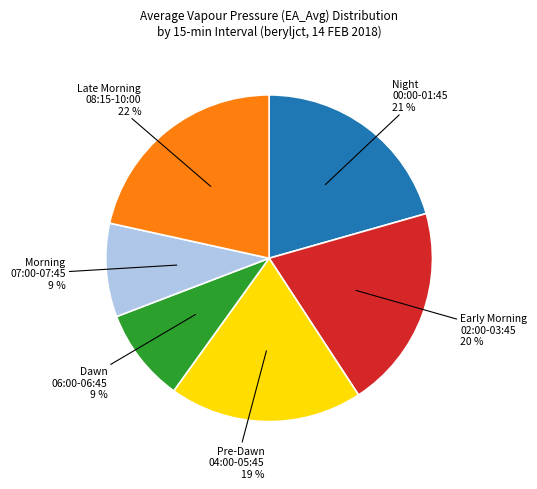

Count the number of slices in the pie.

6